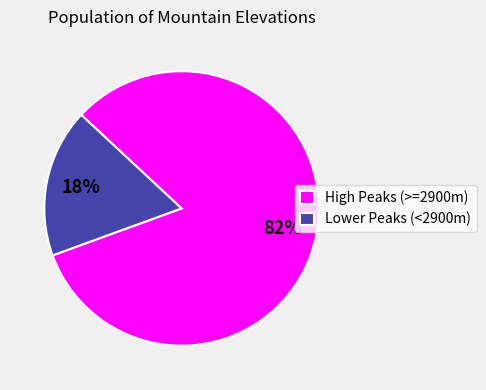

Combined, do Lower Peaks (<2900m) and High Peaks (>=2900m) account for over 50%?

Yes